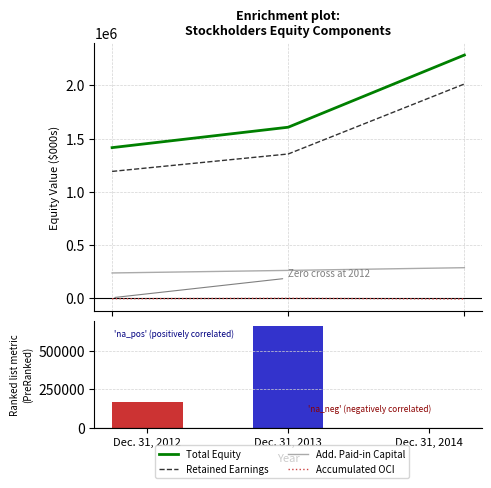

What is the difference between the highest and lowest values at Dec. 31, 2014?

2297967